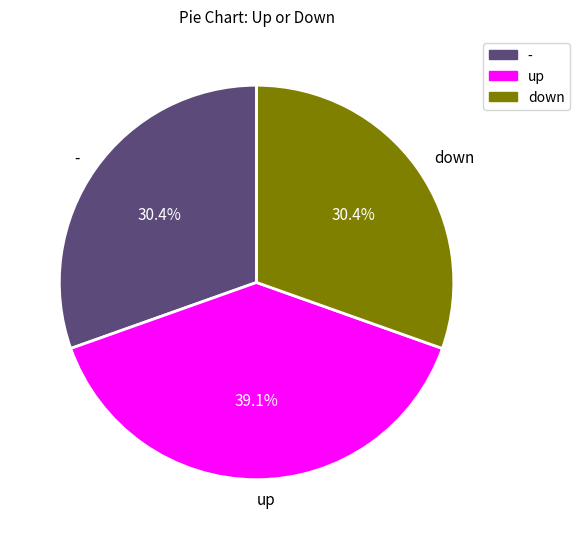

What is the ratio of the value at - to the value at up?

0.8